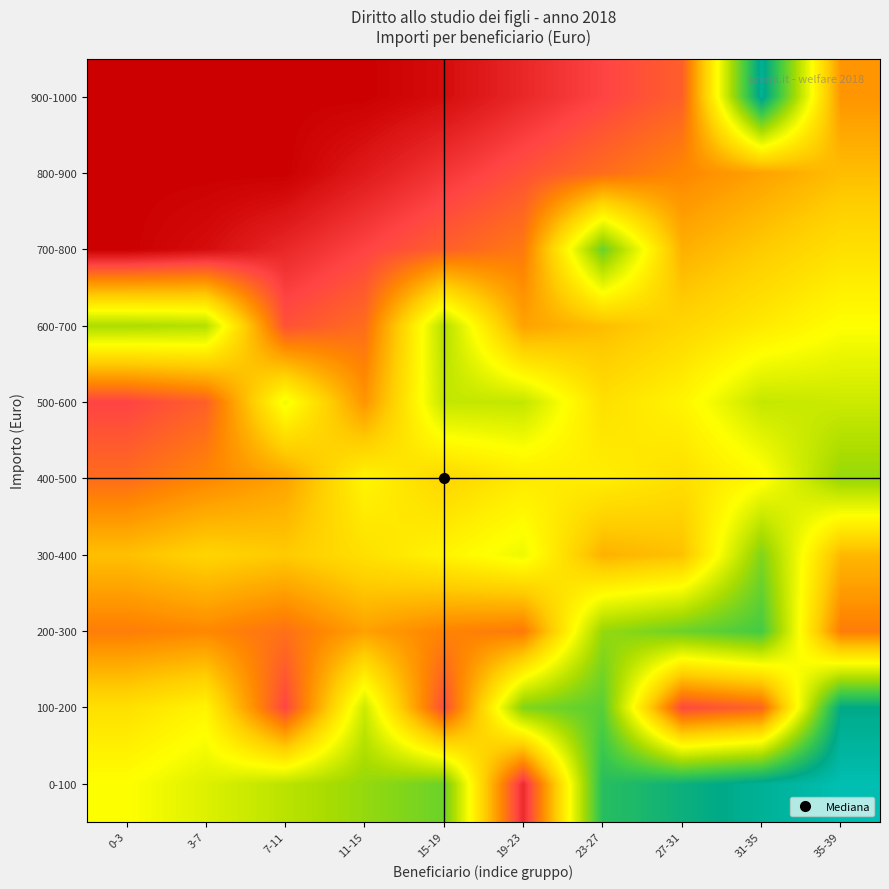

What is the total value across all series at 19-23?

-3.4